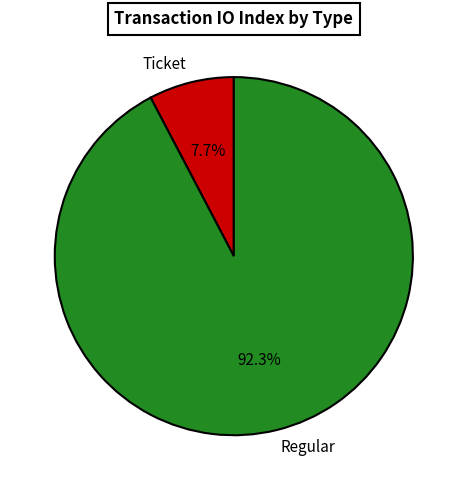

What is the largest slice in the pie chart?

Regular